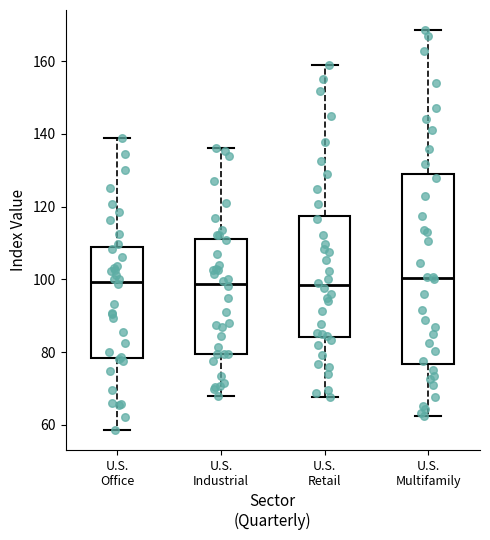

Reading left to right, read every box against the y-axis: the position of its median line, the range the box covers, and the ends of its whiskers. The values are not printed on the chart, so give them approximately, as read against the axis.

U.S. Office: median 100, box 78 to 108, whiskers 58 to 138
U.S. Industrial: median 98, box 80 to 112, whiskers 68 to 136
U.S. Retail: median 98, box 84 to 118, whiskers 68 to 158
U.S. Multifamily: median 100, box 76 to 128, whiskers 62 to 168